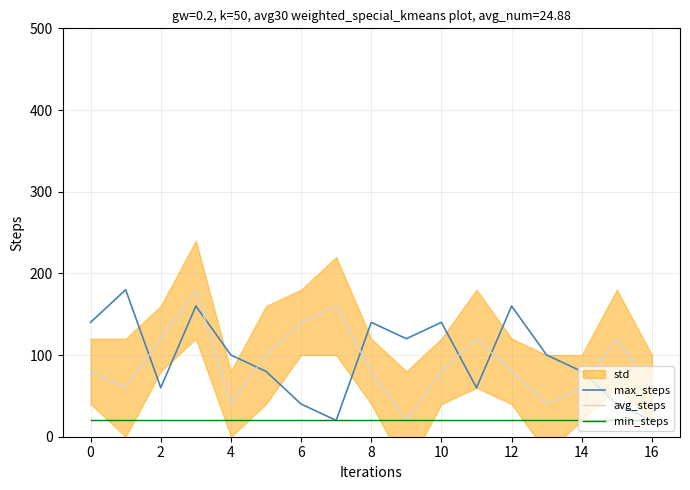

True or false: avg_steps and min_steps cross at least once.

False